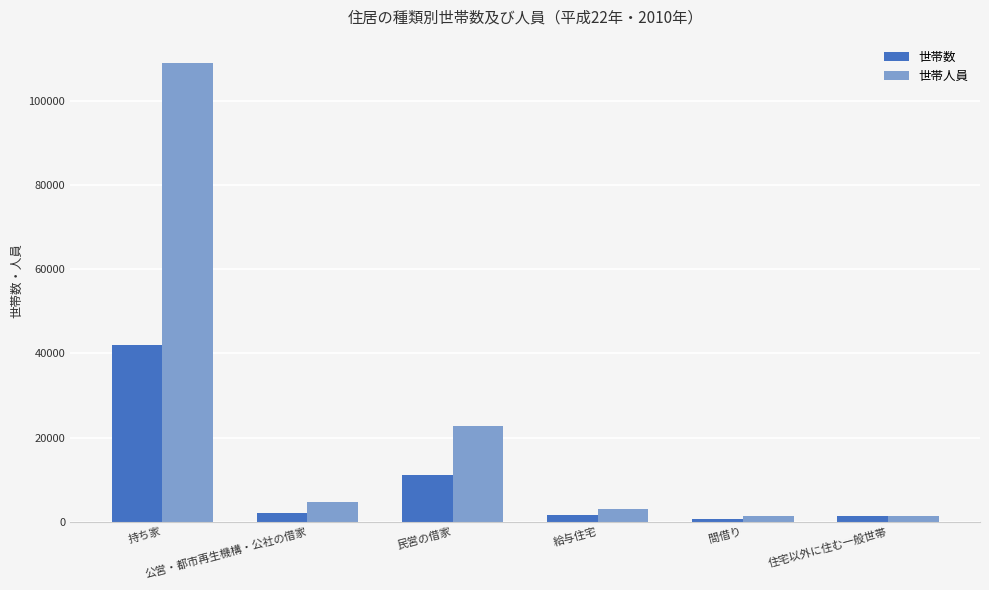

At which category is the sum across all series the highest?

持ち家